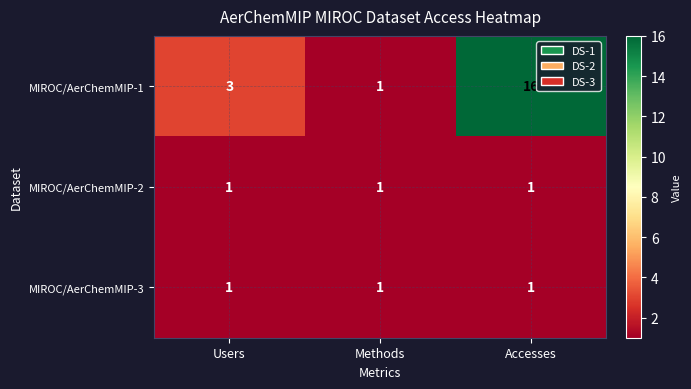

What is the total value across all series at Users?

5